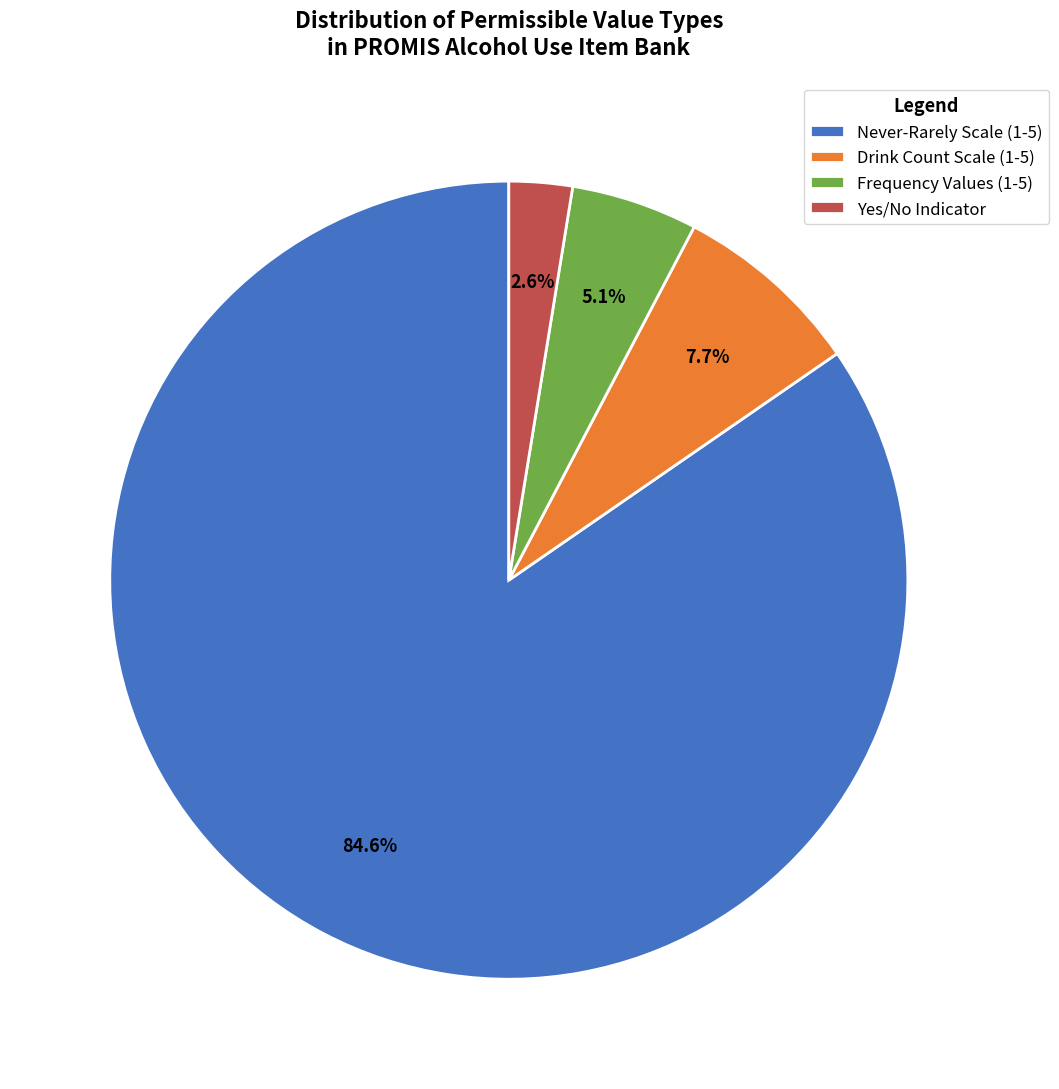

Which category accounts for the majority?

Never-Rarely Scale (1-5)